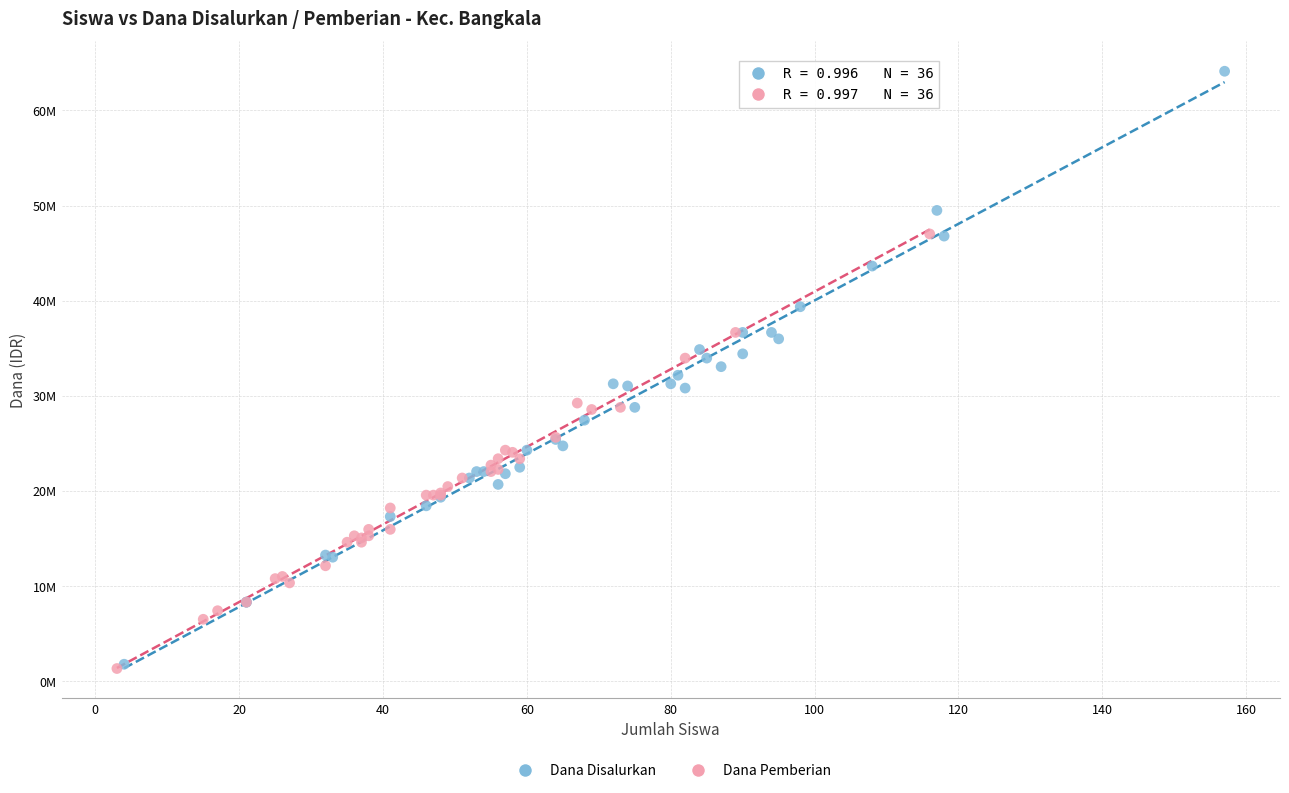

What are all the series names shown in the legend?

Dana Disalurkan, Dana Pemberian